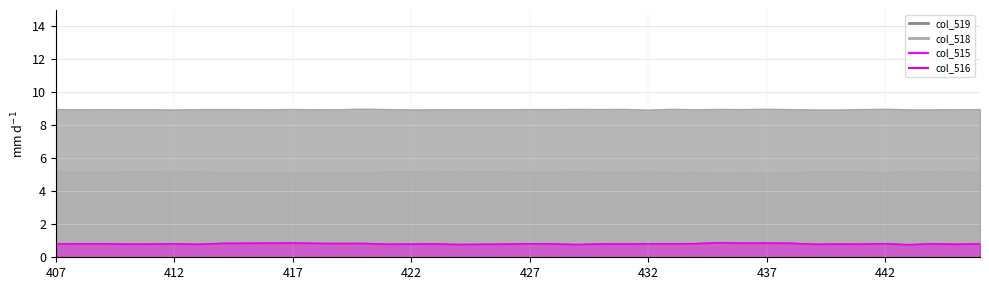

Is it true that col_516 equals 0.8 at 427?

True